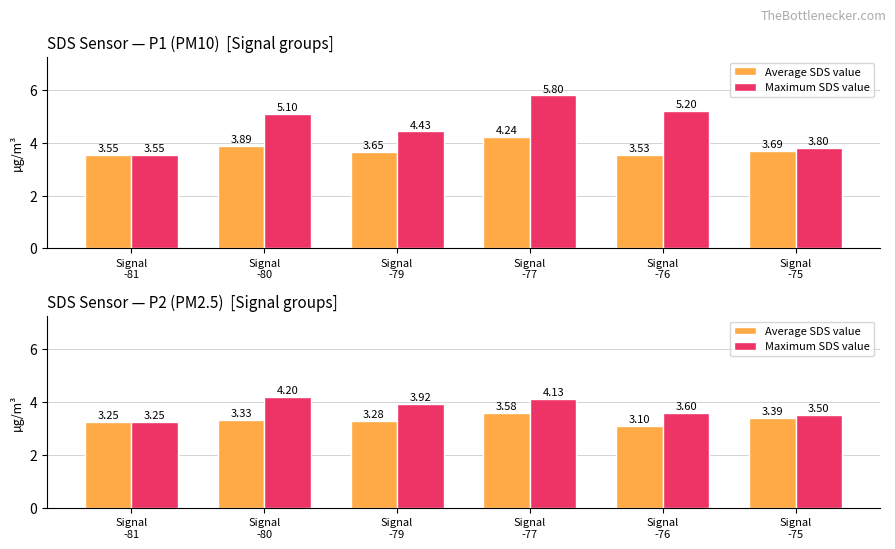

Is the value of Maximum SDS value at Signal
-79 greater than the value of Average SDS value at Signal
-77?

Yes